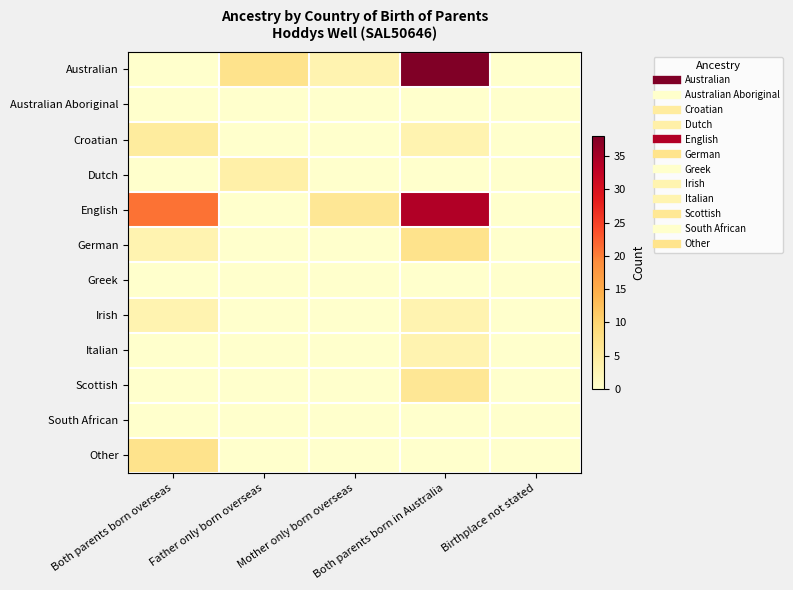

Rank the series by their maximum value, from highest to lowest.

Australian, English, German, Other, Scottish, Croatian, Dutch, Irish, Italian, Australian Aboriginal, Greek, South African